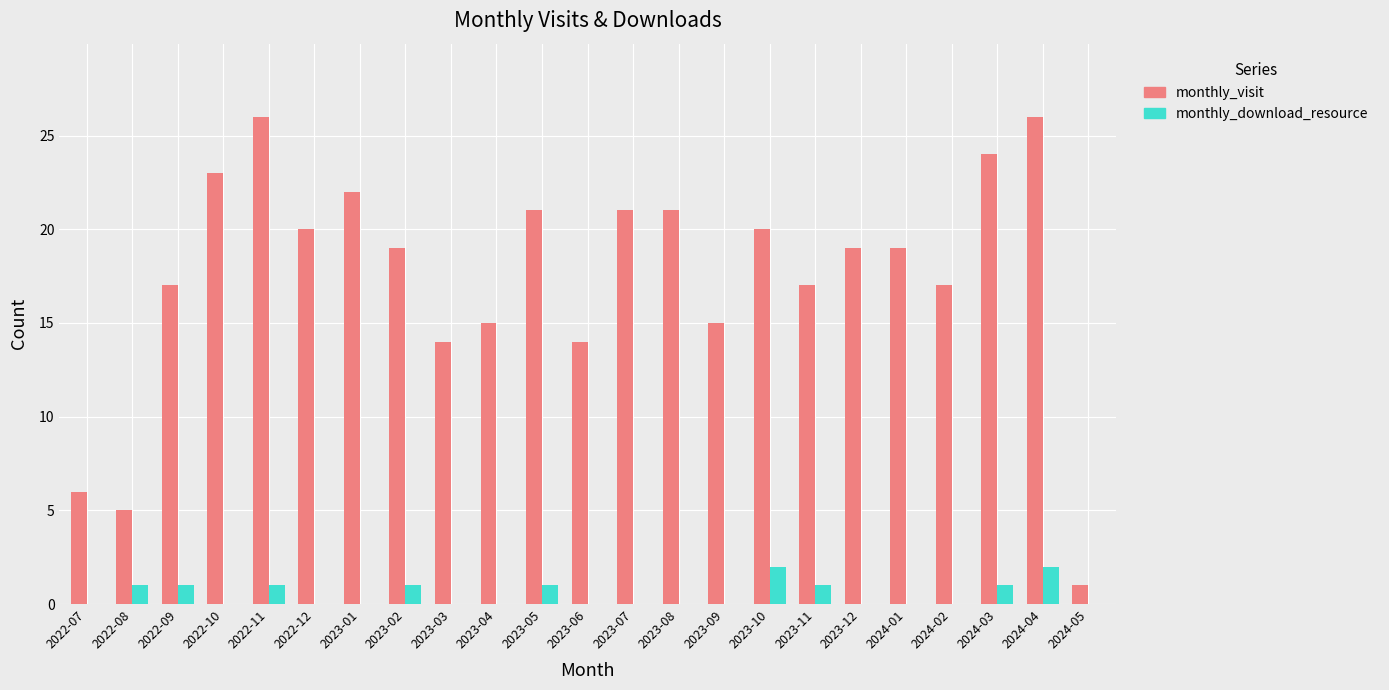

How many data points does each series have?

23